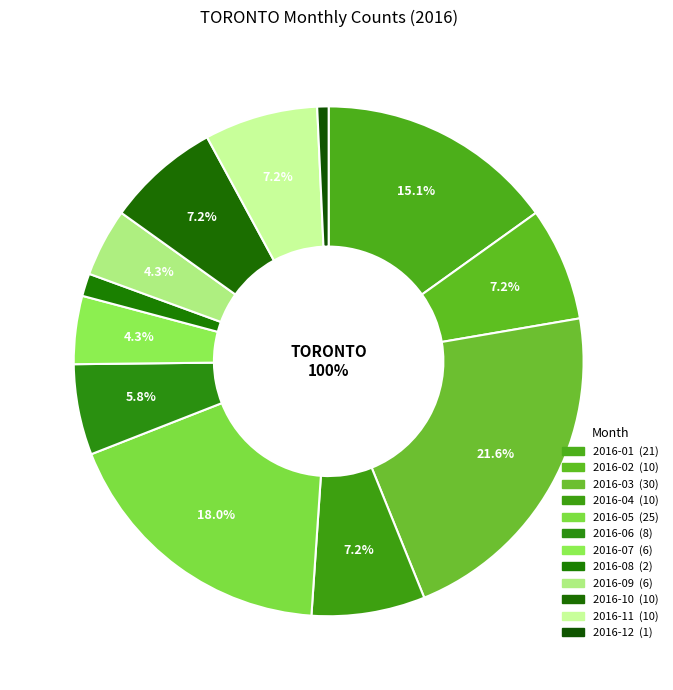

How many slices are in this pie chart?

12